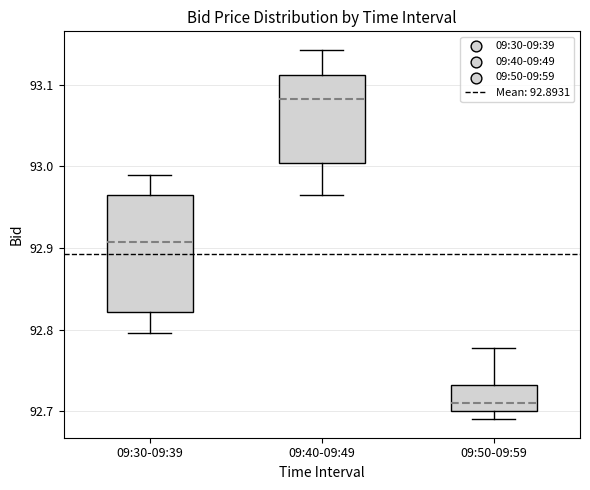

Reading left to right, transcribe this box plot: for each box, give where its median line is, the range the box spans, and where its two whiskers end, as read against the y-axis. The values are not printed on the chart, so give them approximately, as read against the axis.

09:30-09:39: median 92.91, box 92.82 to 92.97, whiskers 92.80 to 92.99
09:40-09:49: median 93.08, box 93.00 to 93.11, whiskers 92.97 to 93.14
09:50-09:59: median 92.71, box 92.70 to 92.73, whiskers 92.69 to 92.78